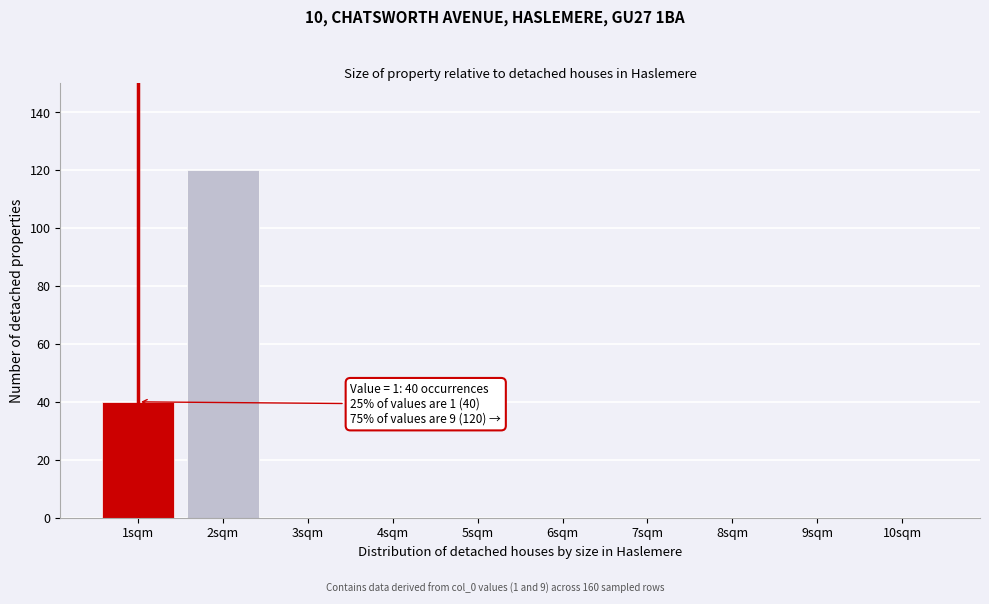

Reading left to right, list all the values displayed in this chart.

1sqm=40	2sqm=120	3sqm=0	4sqm=0	5sqm=0	6sqm=0	7sqm=0	8sqm=0	9sqm=0	10sqm=0